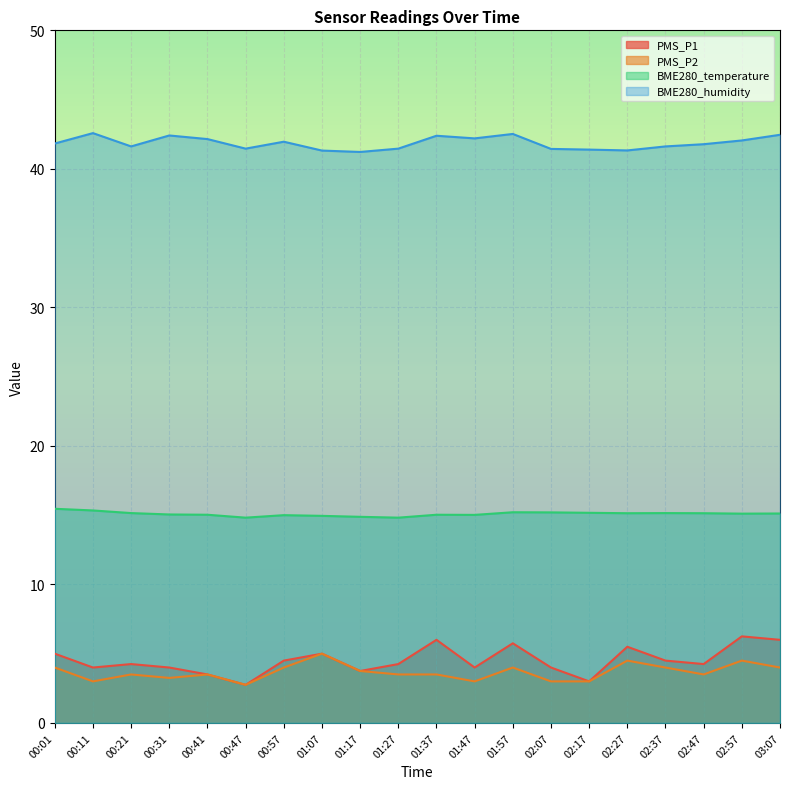

True or false: BME280_temperature and PMS_P1 intersect in this chart.

False